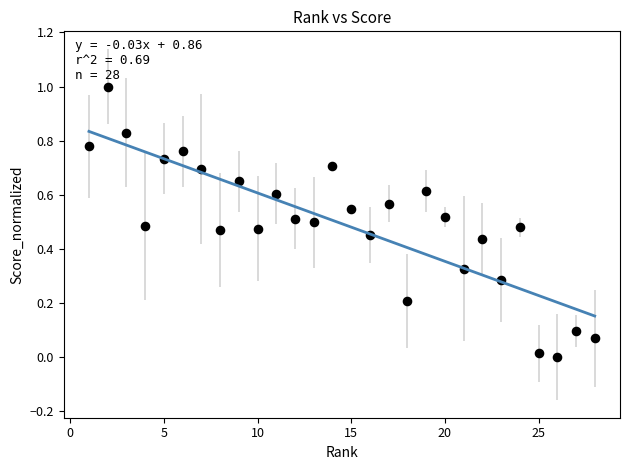

What is the range of X values (max minus min)?

27.0